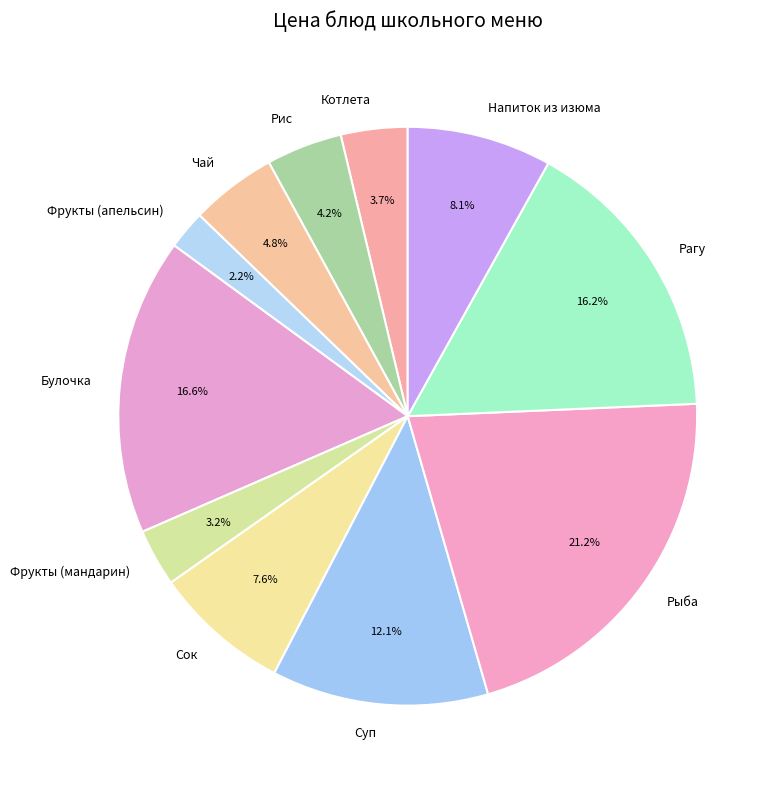

What percentage is NOT represented by Фрукты (мандарин)?

96.8%